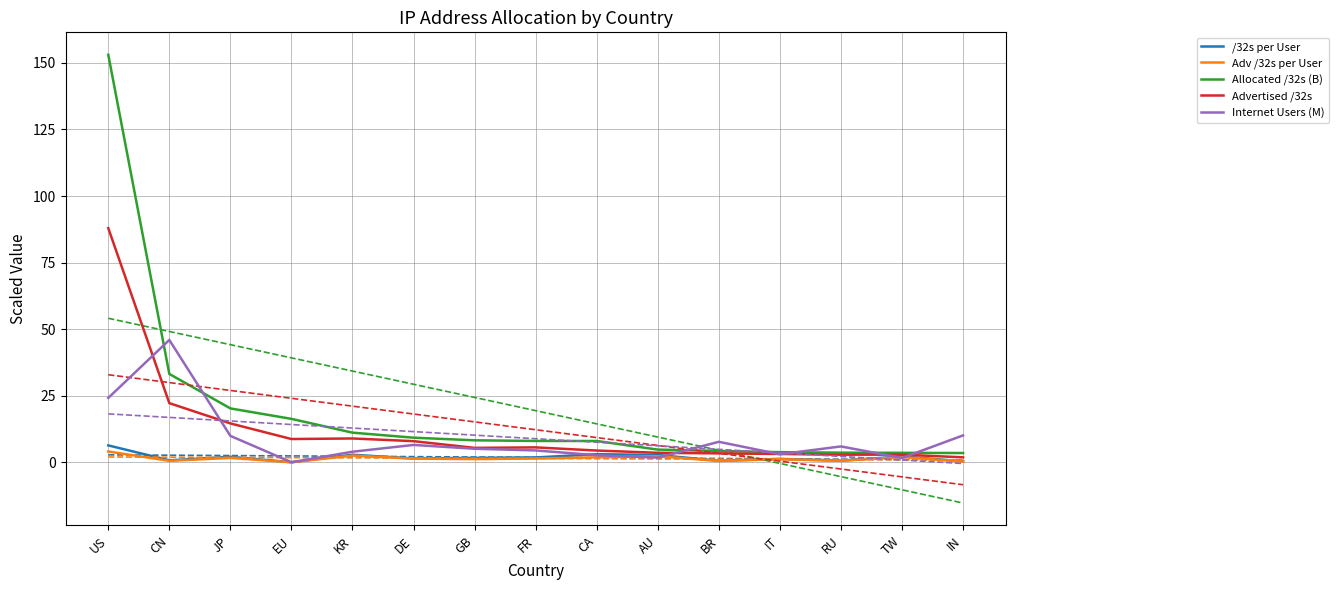

What is the value of the Internet Users (M) point at the 8th from the left?

4.4